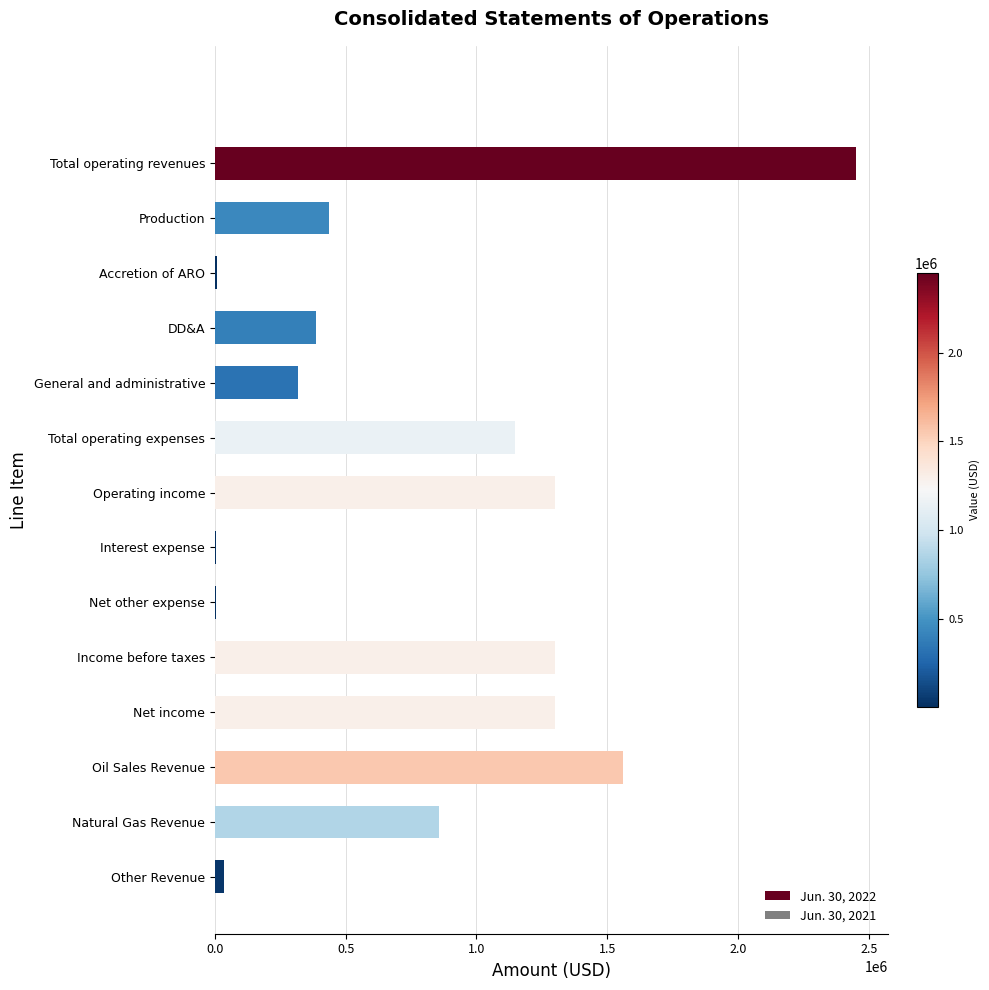

Count the number of categories in the chart.

14